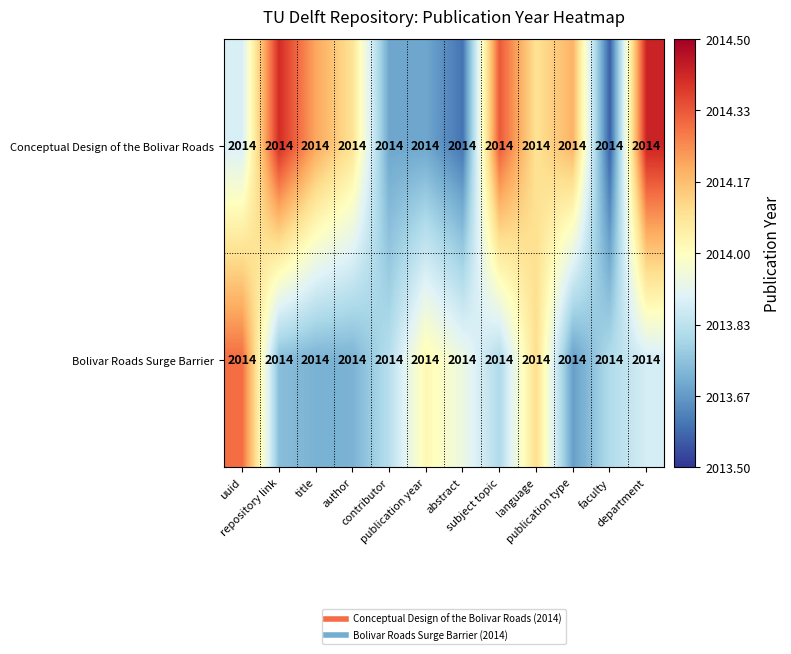

At which label is Conceptual Design of the Bolivar Roads closest to 2013?

faculty